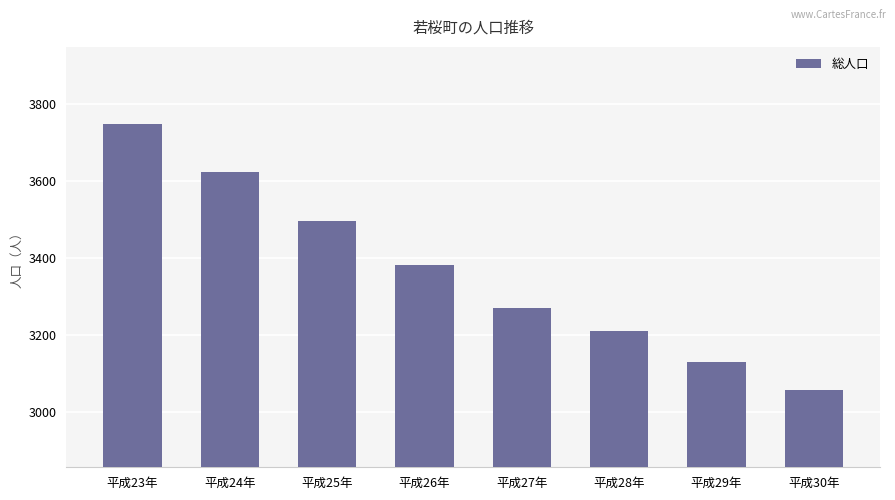

What is the ratio of the value at 平成30年 to the value at 平成25年?

0.9